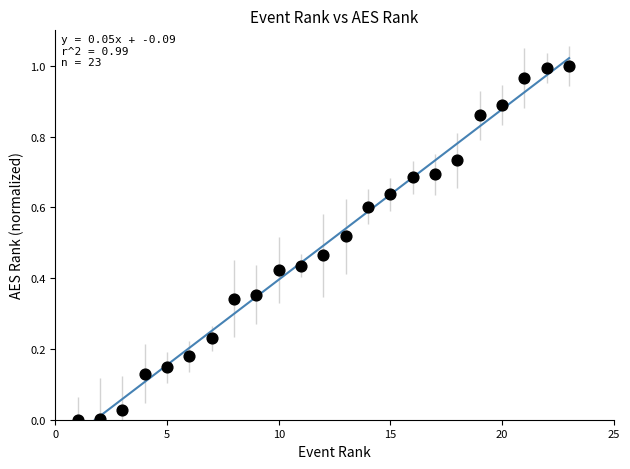

What is the range of X values (max minus min)?

22.0